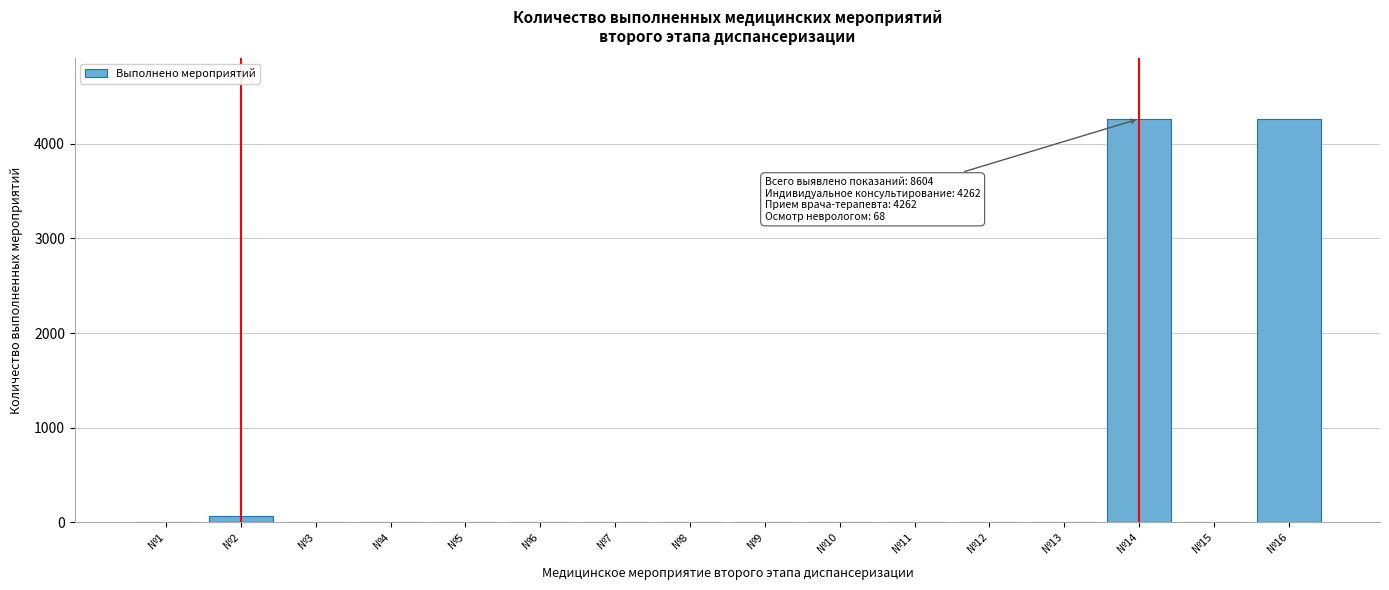

Which has a higher value, №16 or №7?

№16